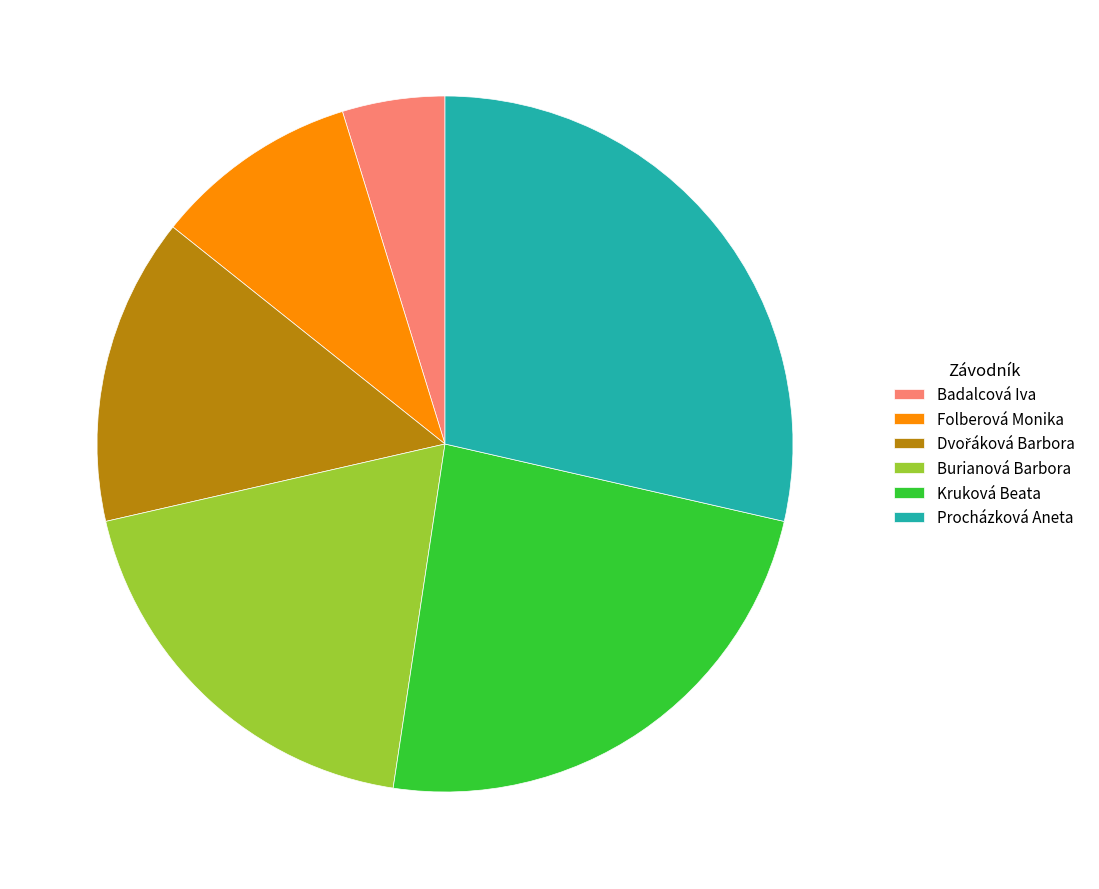

Count the number of slices in the pie.

6